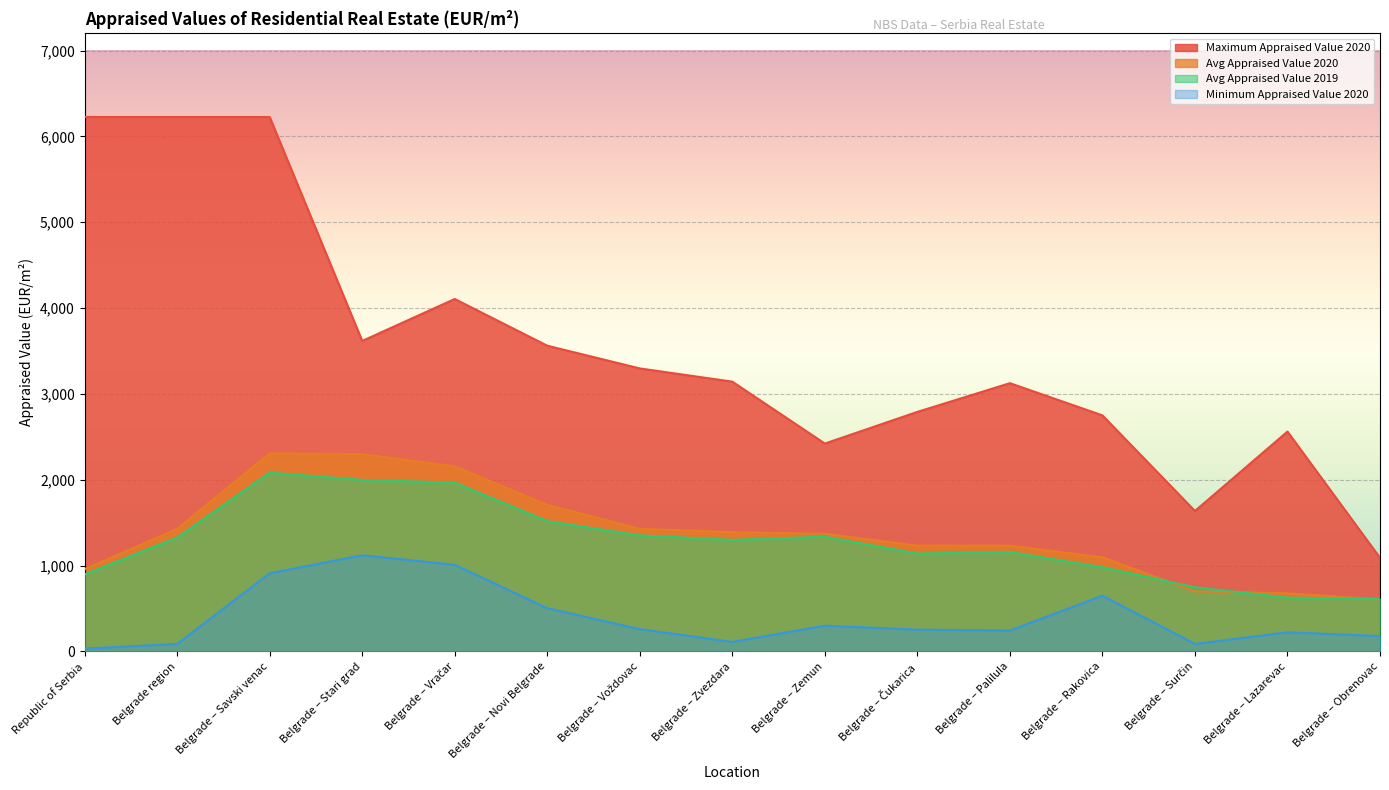

What is the label of the 6th point from the left?

Belgrade – Novi Belgrade